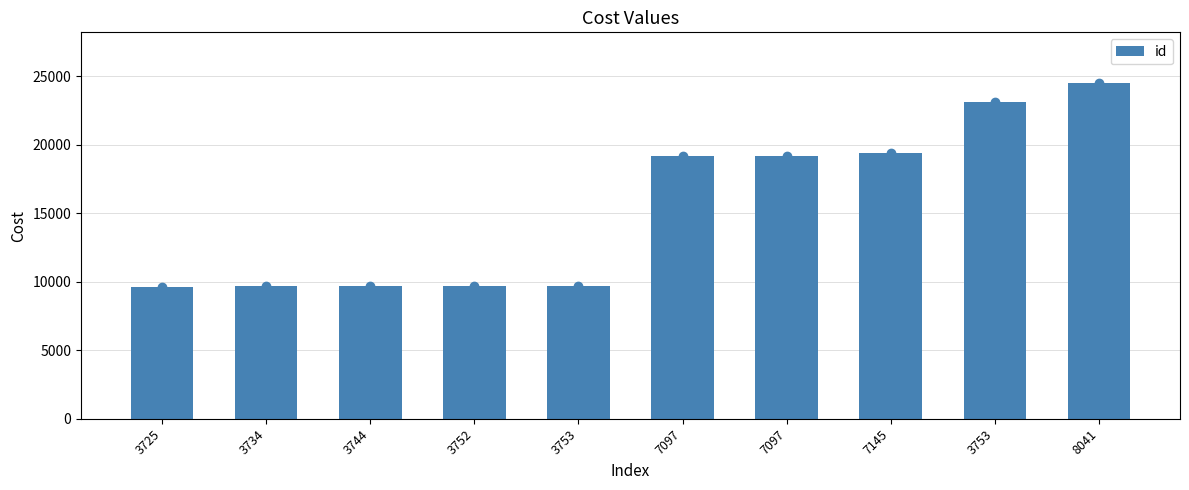

Which category has the highest value across all series?

8041